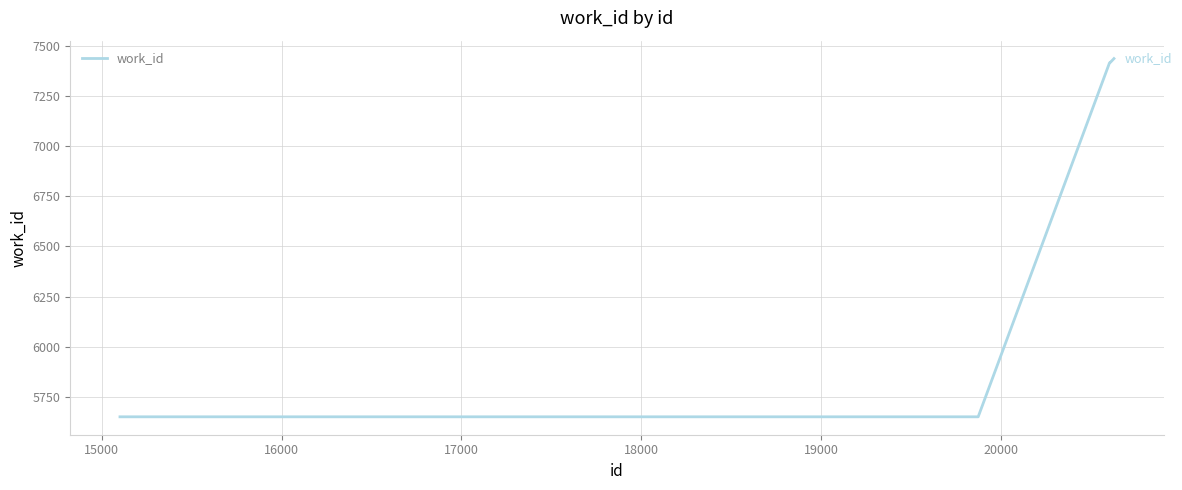

What is the greatest value displayed?

7437